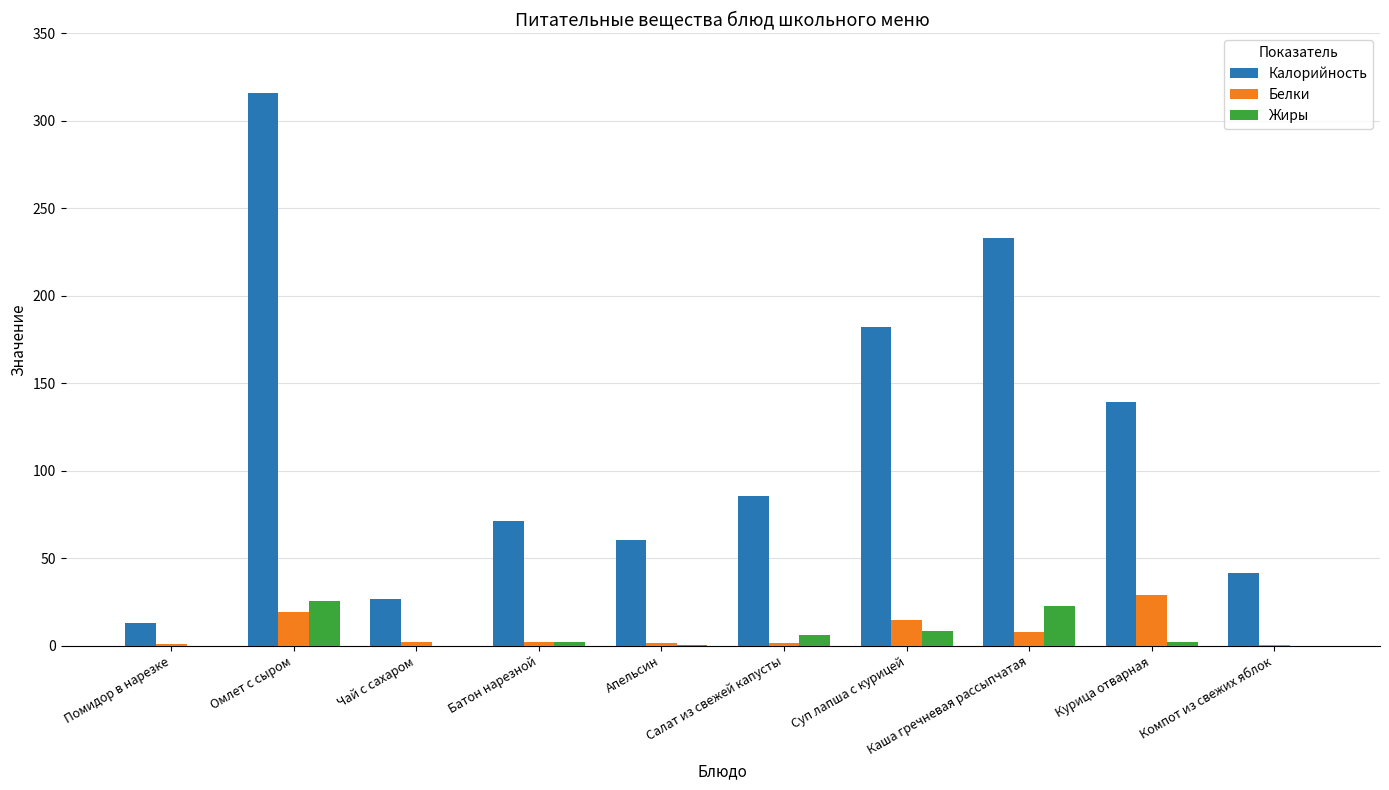

What is the sum of all Белки values?

78.2